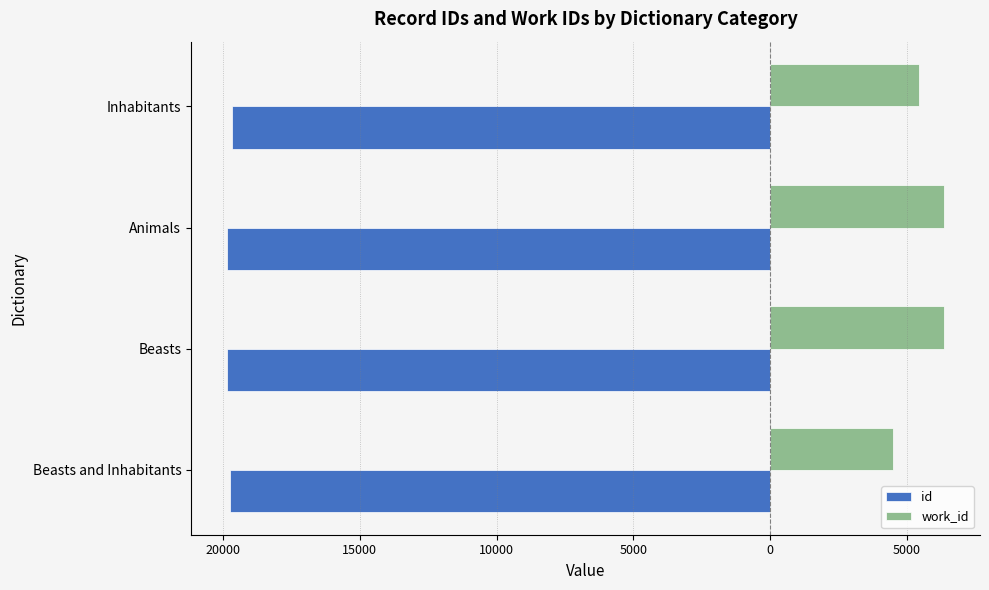

What are all the series names shown in the legend?

id, work_id